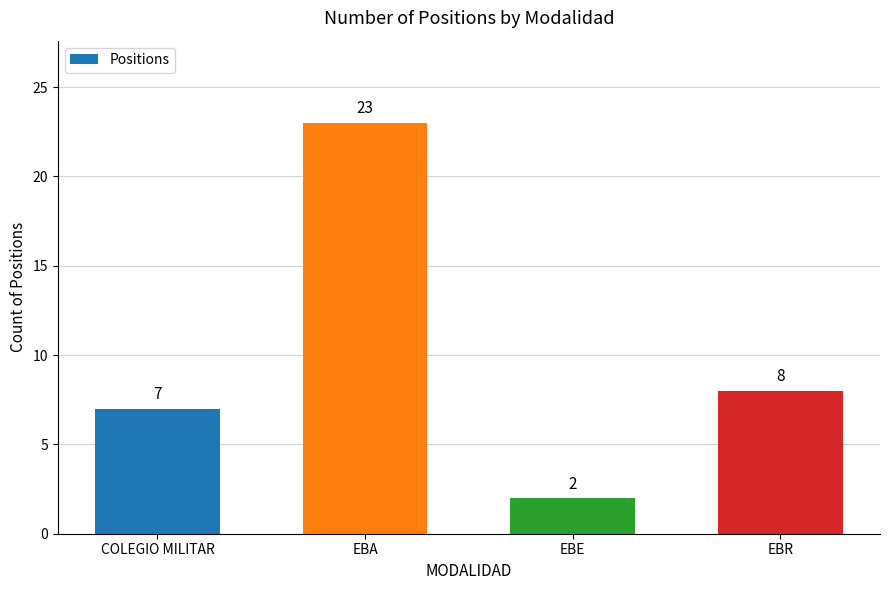

List the labels in order of value, smallest first.

EBE, COLEGIO MILITAR, EBR, EBA